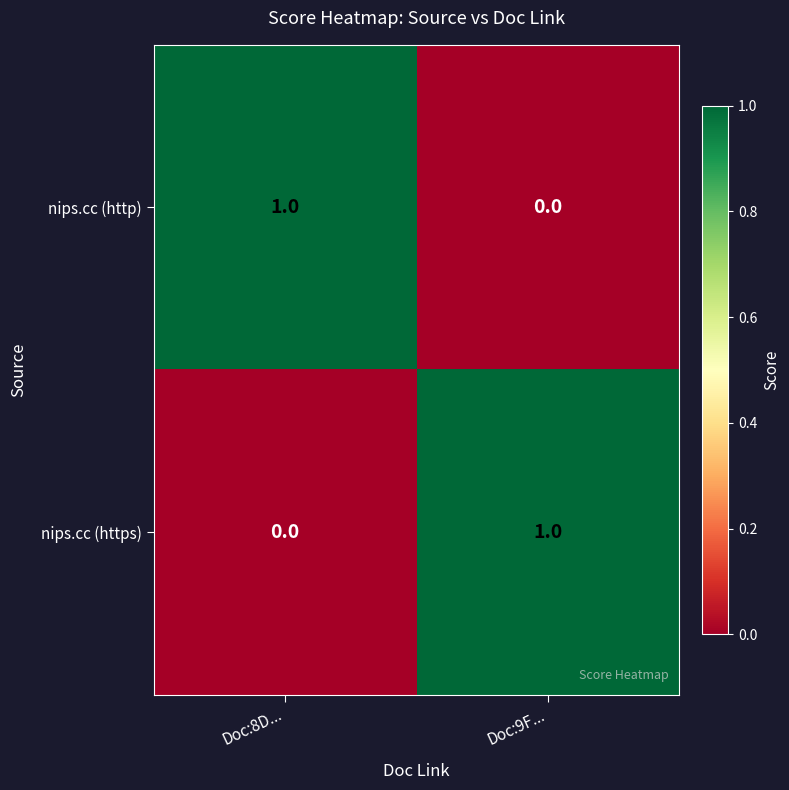

Reading right to left, what are all the values shown in this chart?

nips.cc (http): Doc:9F...=0	Doc:8D...=1
nips.cc (https): Doc:9F...=1	Doc:8D...=0